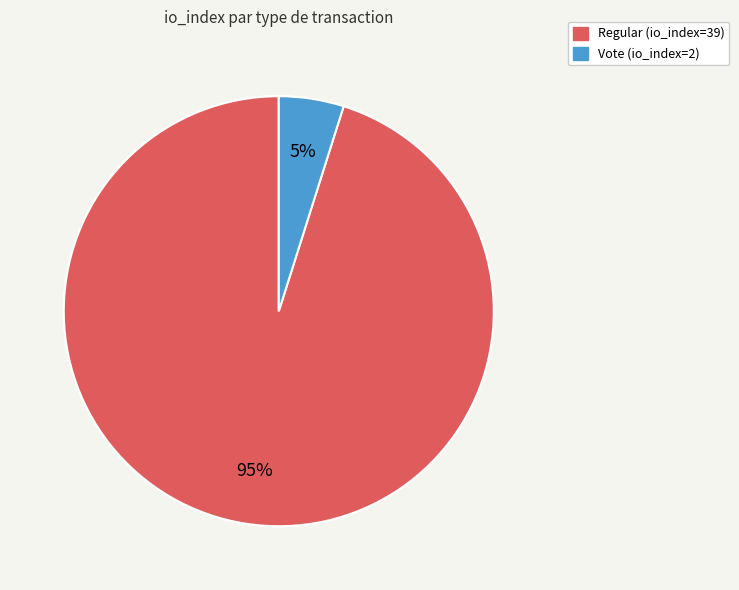

What is the ratio of the value at Regular (io_index=39) to the value at Vote (io_index=2)?

19.5